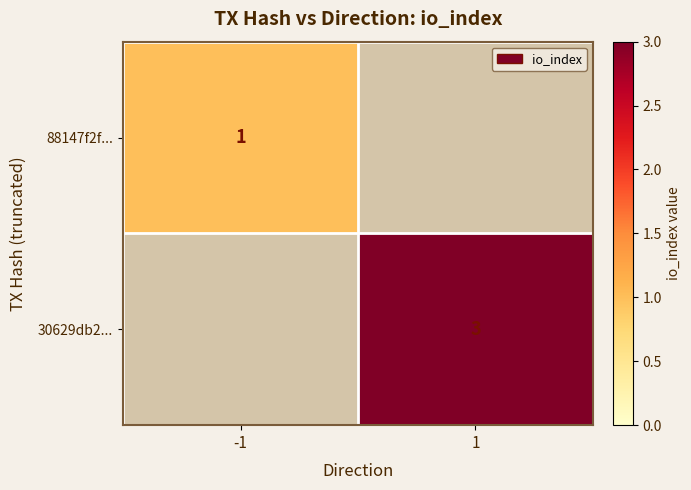

Is it true that 88147f2f... equals 1 at -1?

True